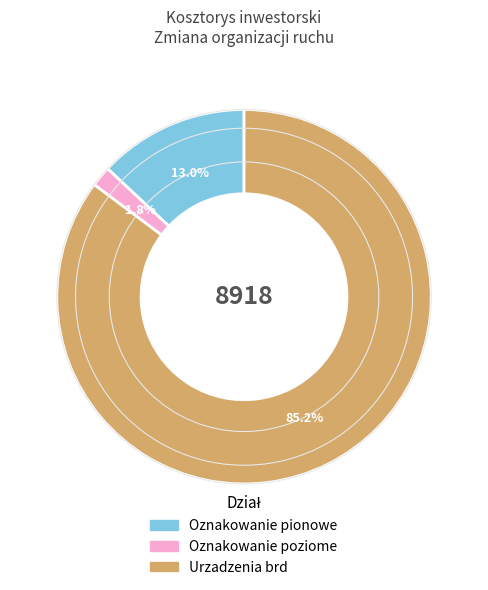

Which slice is the largest?

Urzadzenia brd